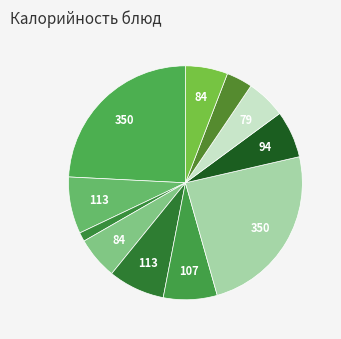

Count the number of slices in the pie.

11